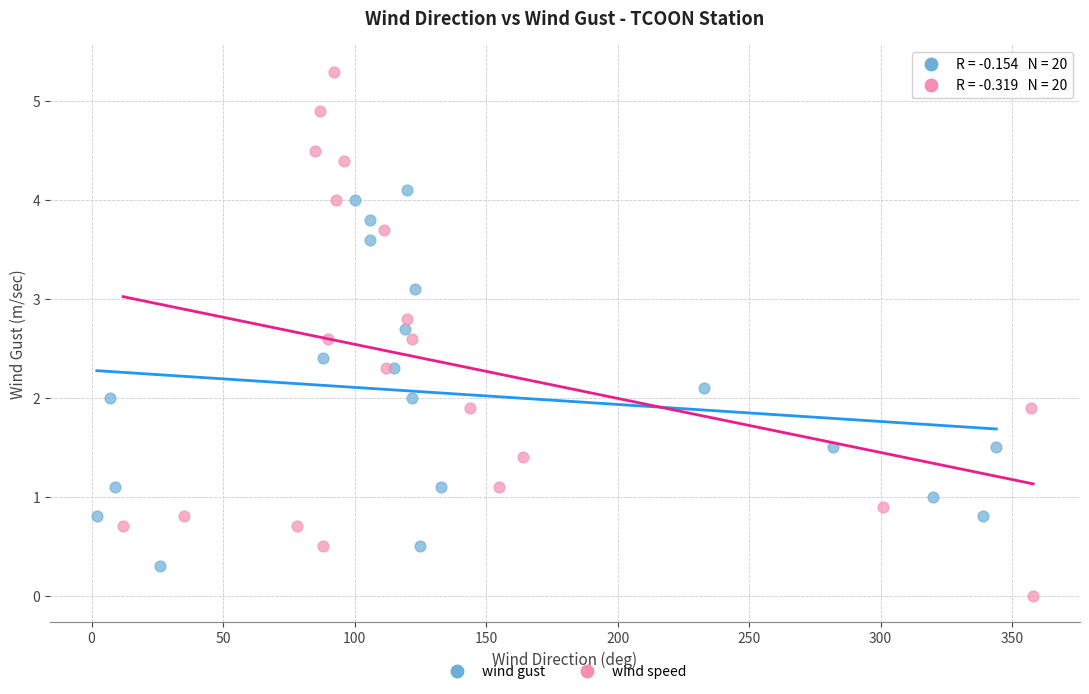

Which series contains the lowest Y value?

wind speed